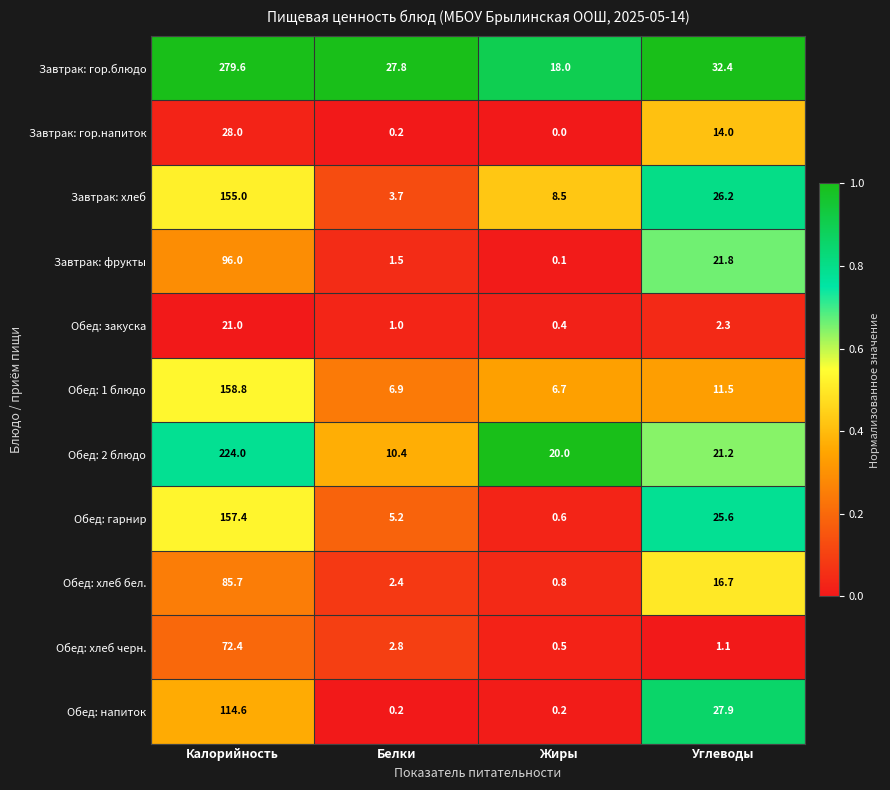

At which label does Завтрак: гор.блюдо first exceed 32?

Калорийность